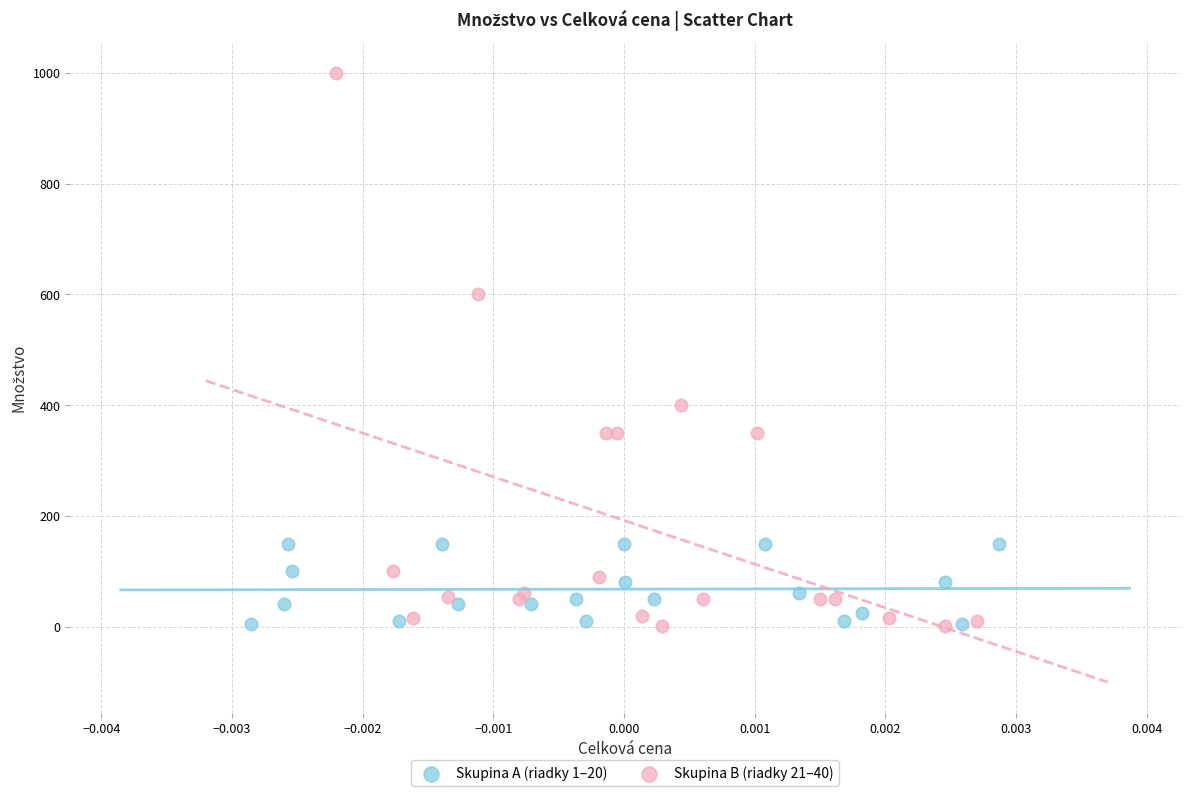

Which series has the largest Y range (max minus min)?

Skupina B (riadky 21–40)